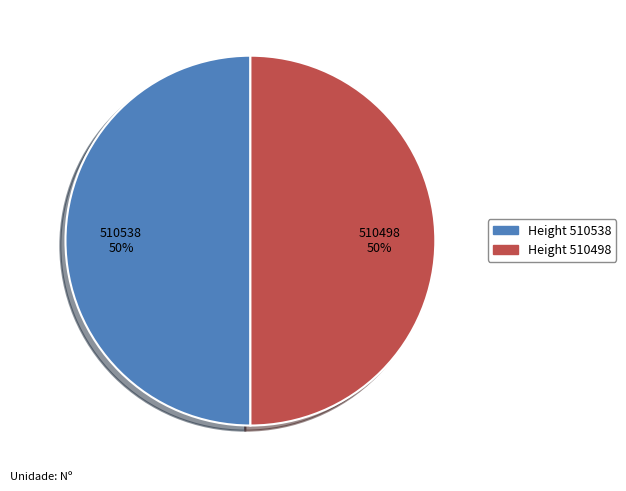

To the nearest percent, what is the average slice percentage?

50%